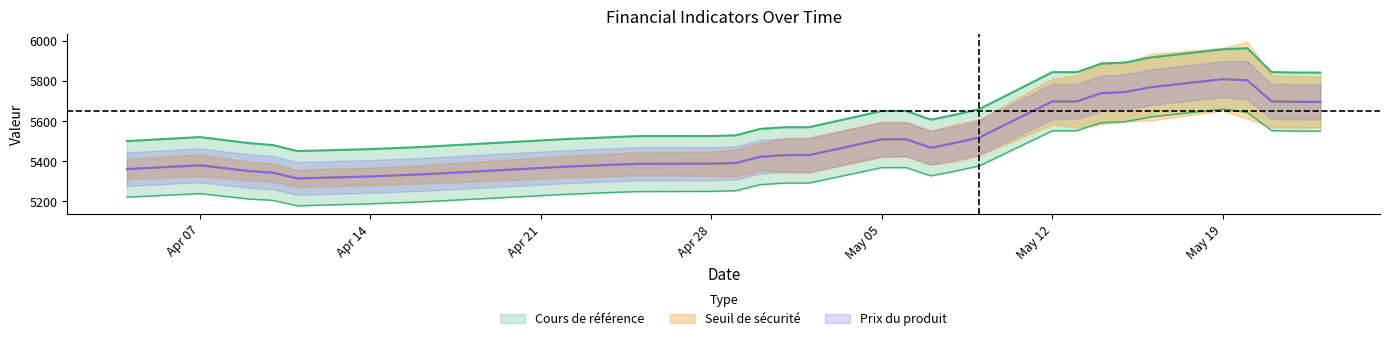

True or false: Cours de référence and Seuil de sécurité cross at least once.

False